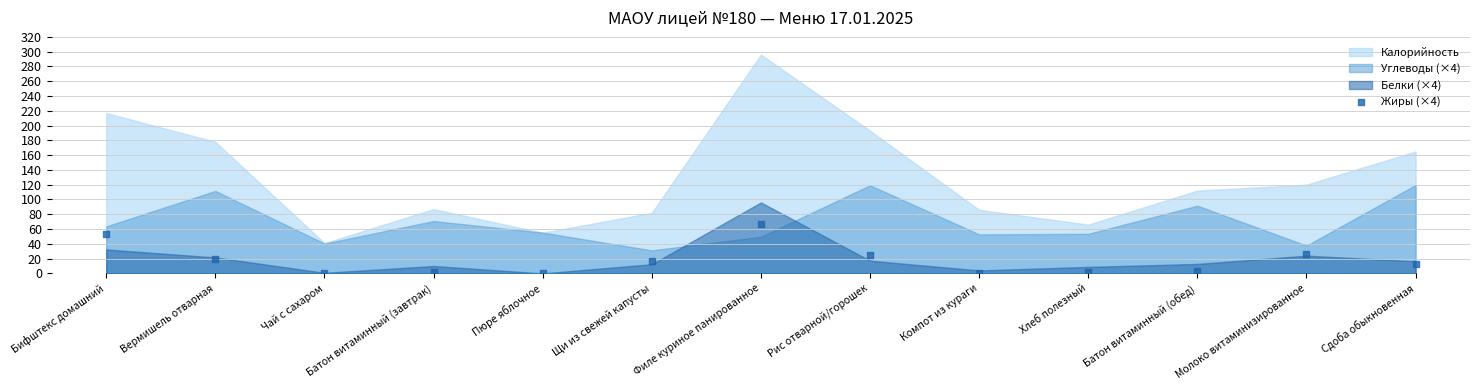

What is the range of Y values (max minus min)?

66.8